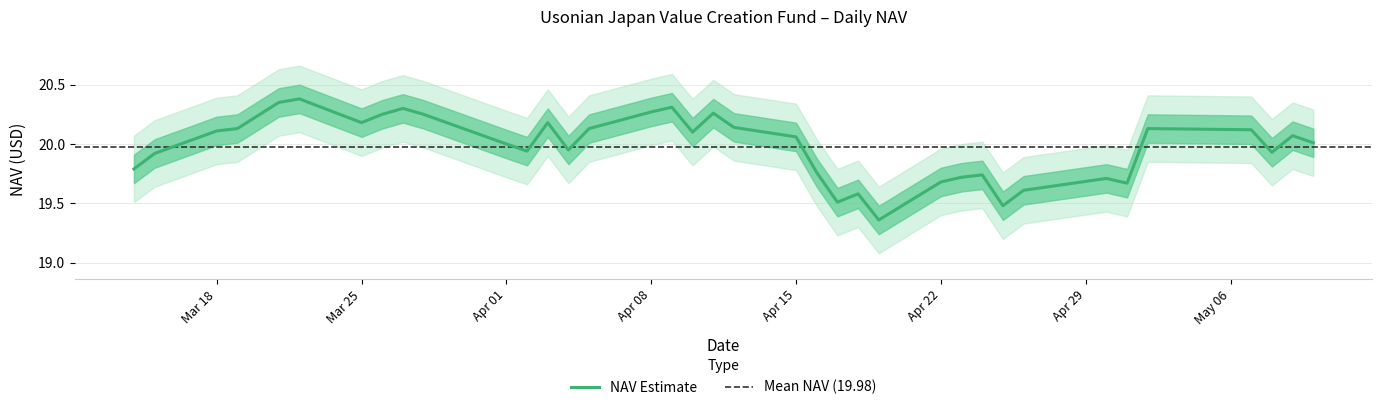

The value of NAV Estimate at Mar 25 is 20.2. True or false?

True